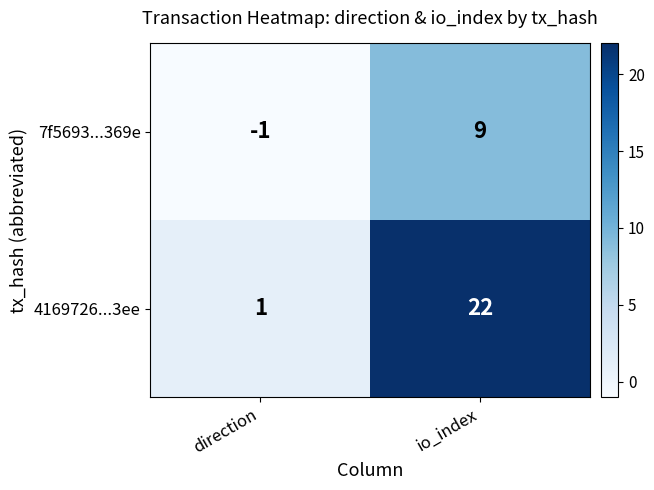

The 4169726...3ee series shows 1 at direction. True or false?

True